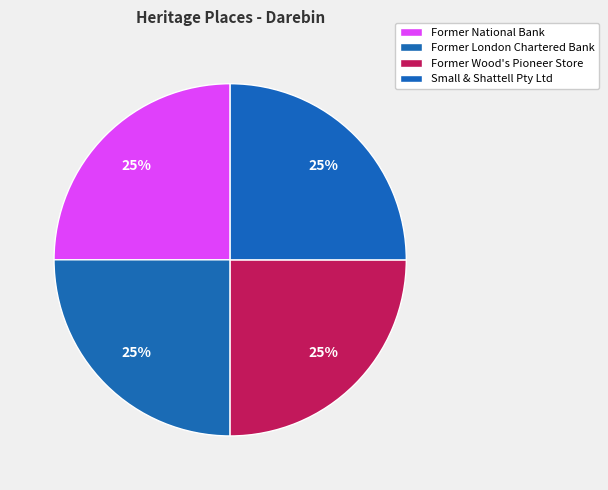

What portion of the pie excludes Former London Chartered Bank?

75.0%